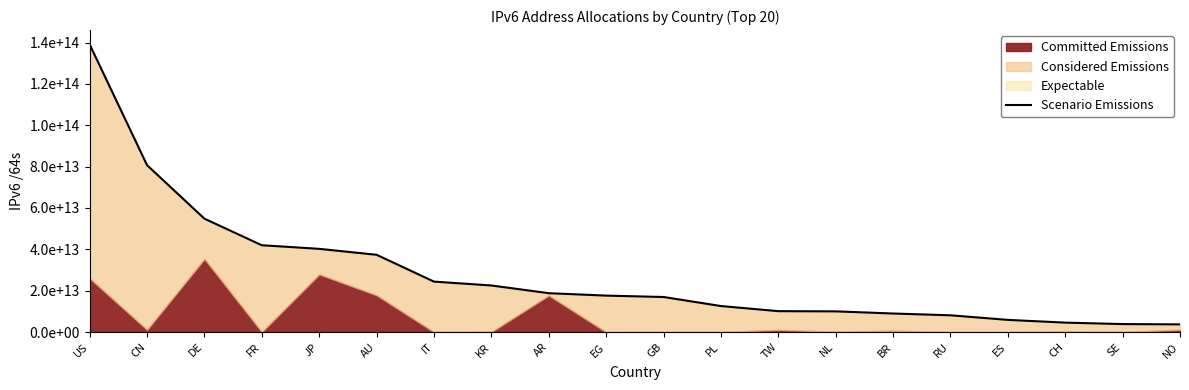

What position from the left is GB?

11